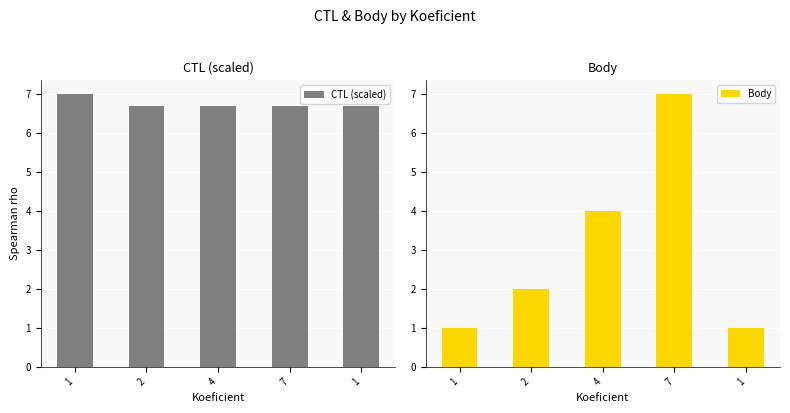

What is the minimum value for CTL (scaled)?

6.7